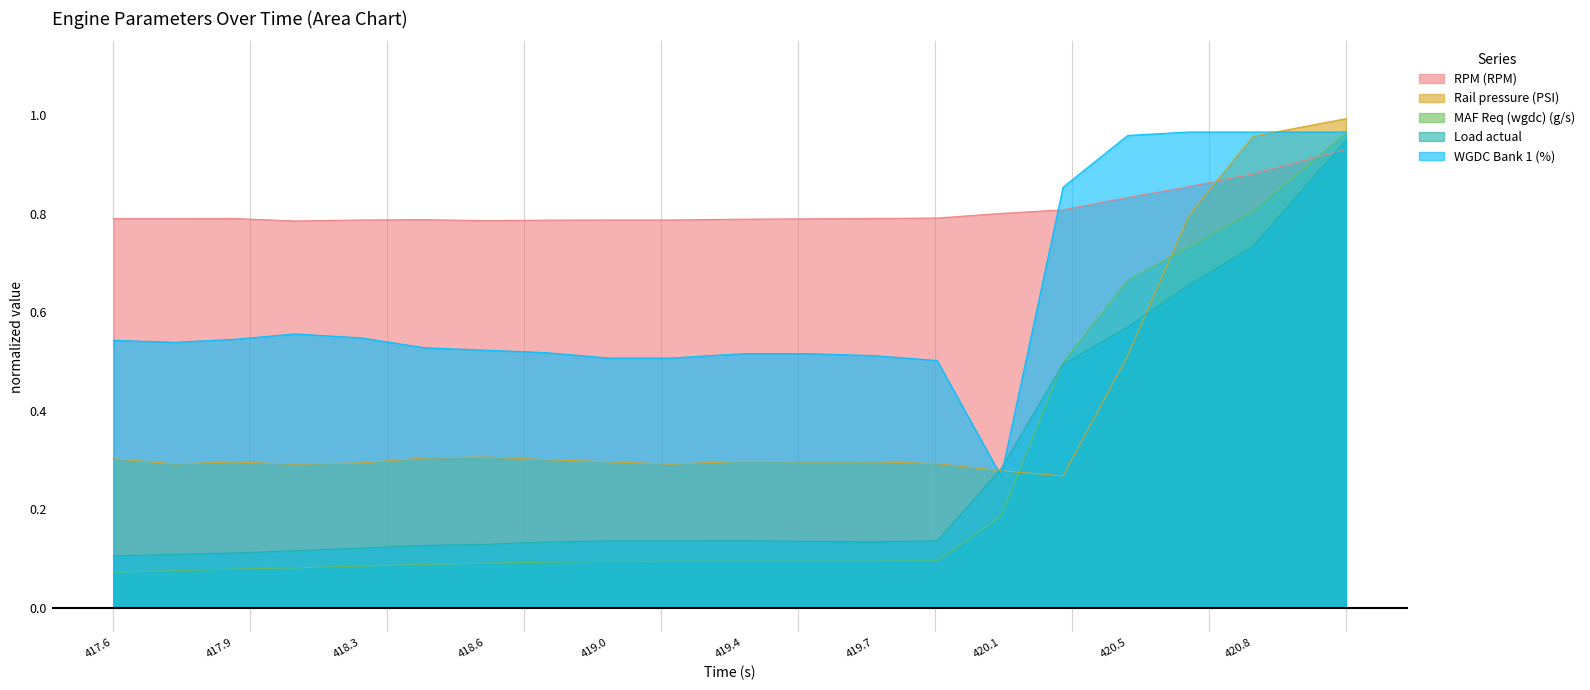

How many interior local valleys does the Load actual series have?

1